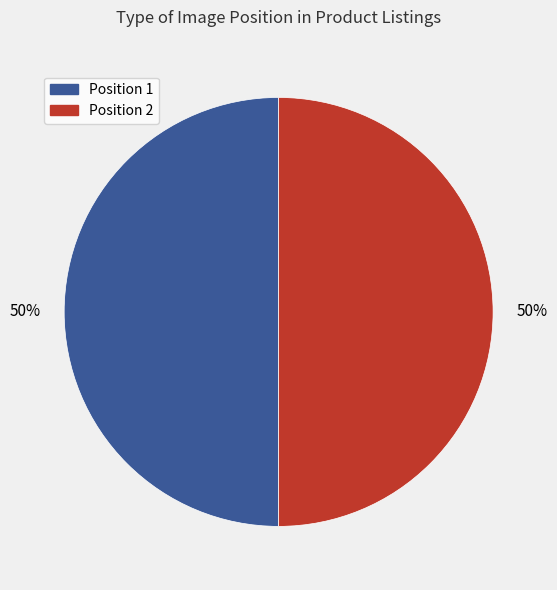

How many segments does this pie chart have?

2